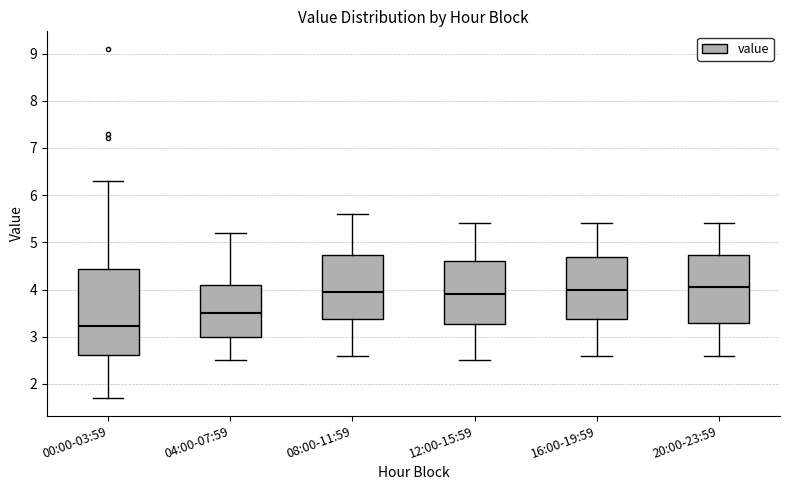

Reading left to right, read every box against the y-axis: the position of its median line, the range the box covers, and the ends of its whiskers. The values are not printed on the chart, so give them approximately, as read against the axis.

00:00-03:59: median 3.2, box 2.6 to 4.4, whiskers 1.7 to 6.3
04:00-07:59: median 3.5, box 3.0 to 4.1, whiskers 2.5 to 5.2
08:00-11:59: median 4.0, box 3.4 to 4.7, whiskers 2.6 to 5.6
12:00-15:59: median 3.9, box 3.3 to 4.6, whiskers 2.5 to 5.4
16:00-19:59: median 4.0, box 3.4 to 4.7, whiskers 2.6 to 5.4
20:00-23:59: median 4.1, box 3.3 to 4.7, whiskers 2.6 to 5.4